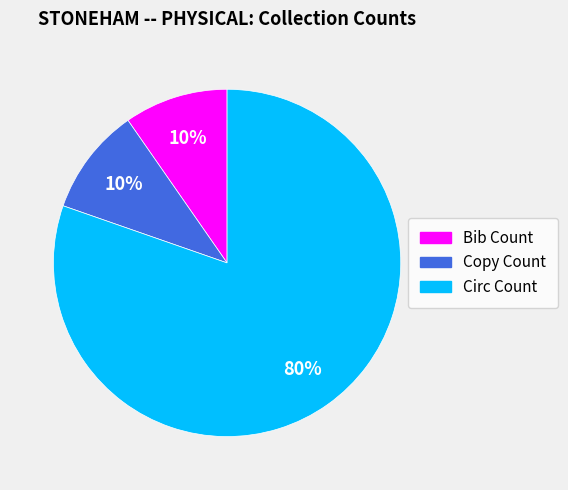

What is the ratio of the value at Bib Count to the value at Copy Count?

1.0